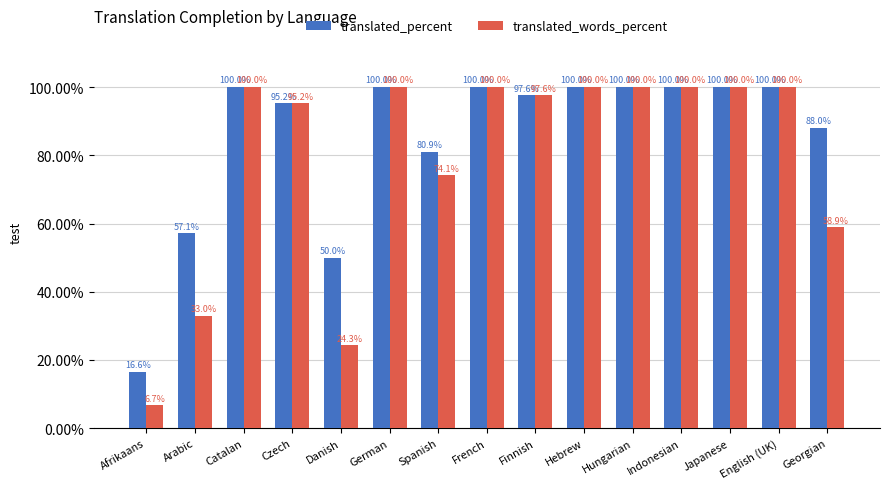

What is the average value of the translated_percent series?

85.7